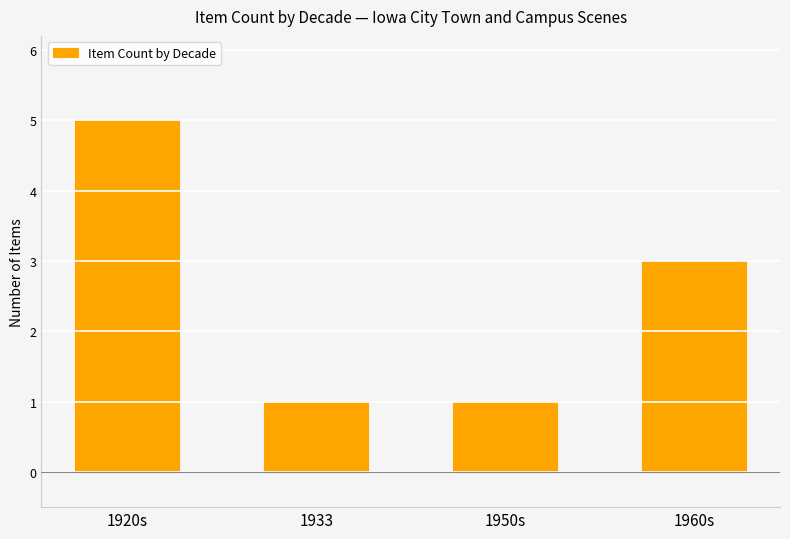

Which label corresponds to the largest value in the chart?

1920s